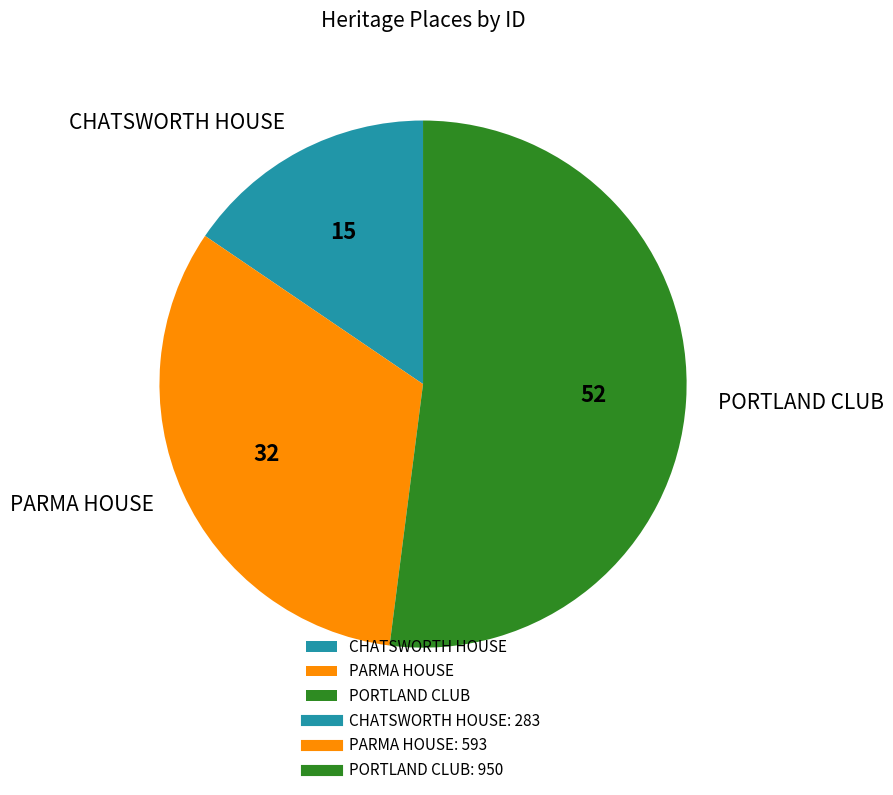

Rank the categories by value from highest to lowest.

PORTLAND CLUB, PARMA HOUSE, CHATSWORTH HOUSE